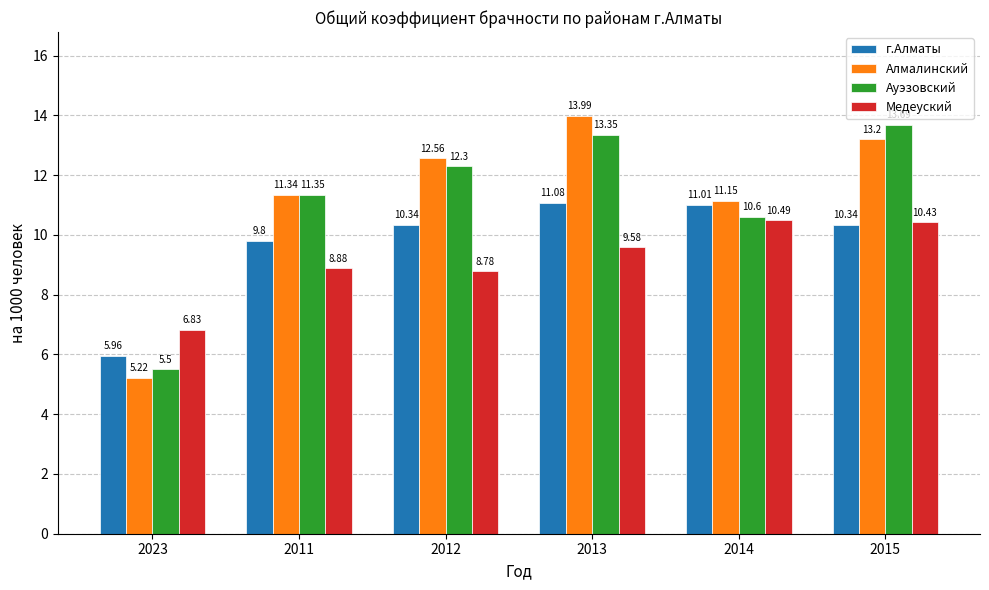

What position from the left is 2012?

3